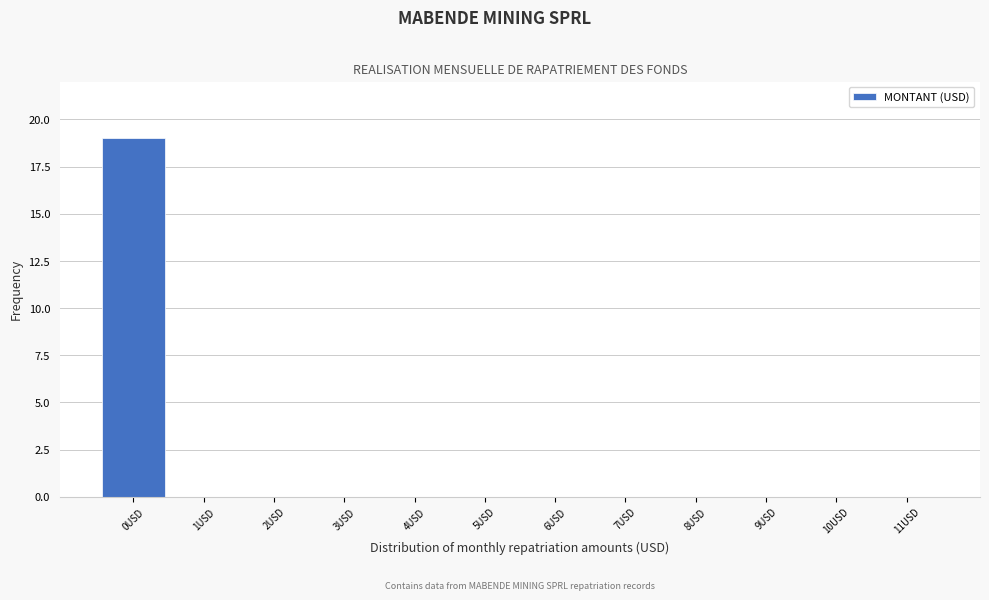

Reading left to right, extract all data points from this chart.

0USD=19	1USD=0	2USD=0	3USD=0	4USD=0	5USD=0	6USD=0	7USD=0	8USD=0	9USD=0	10USD=0	11USD=0